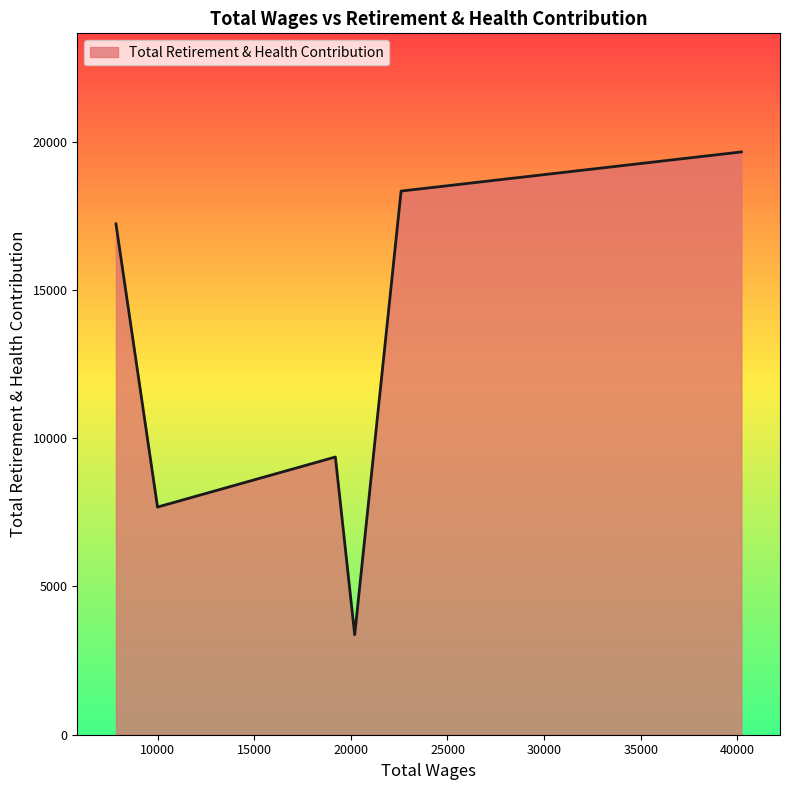

What is the maximum value shown in the chart?

19655